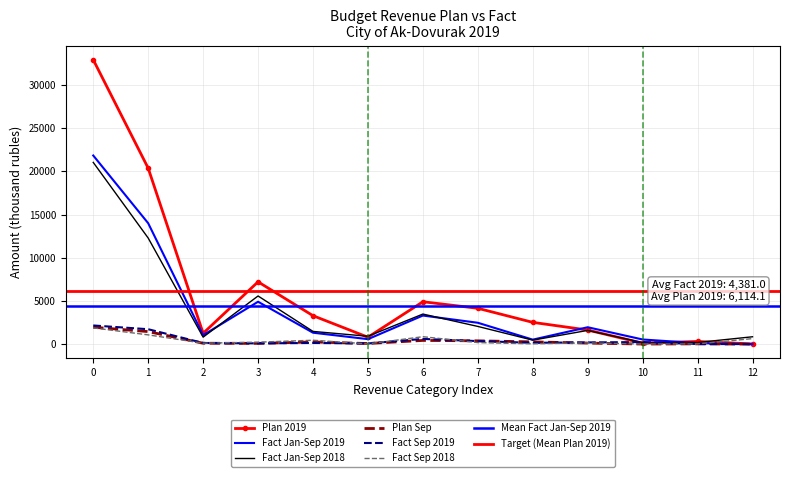

Which series has the widest spread of values?

Plan 2019